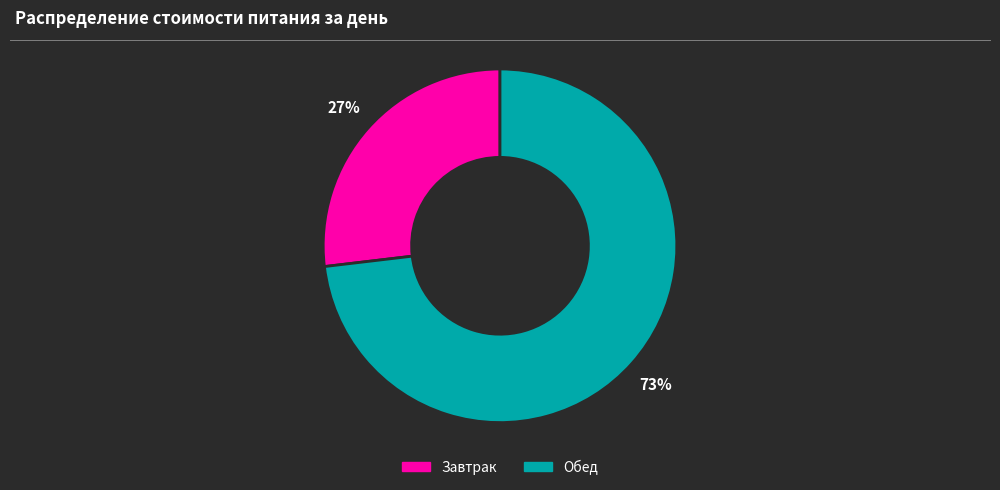

To the nearest percent, what is the combined percentage of Завтрак and Обед?

100%